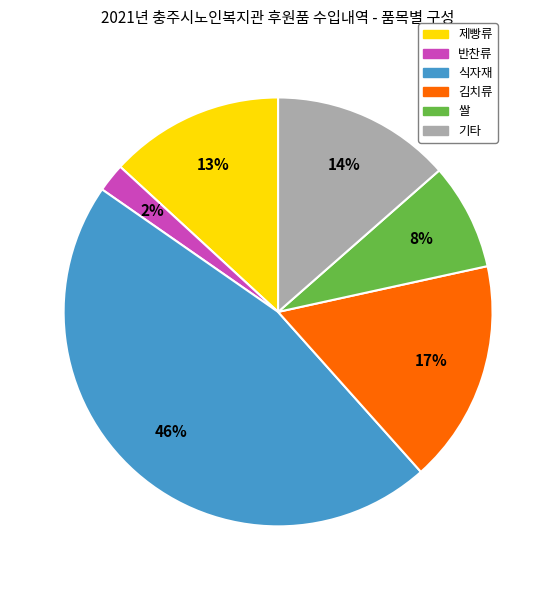

Does any single category account for the majority?

No